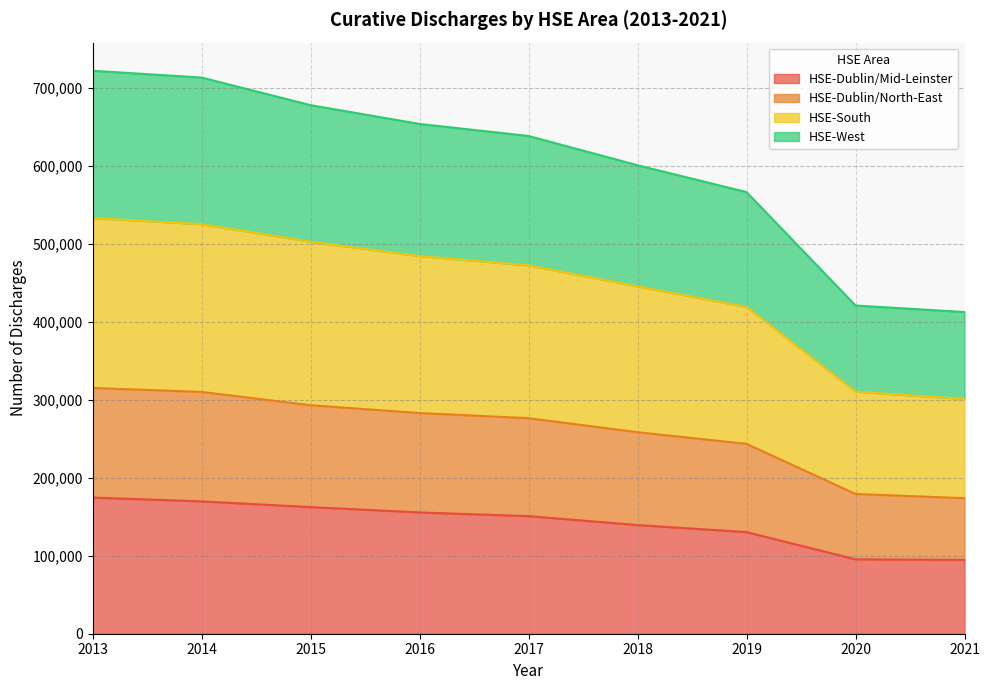

What is the minimum value shown in the chart?

94684